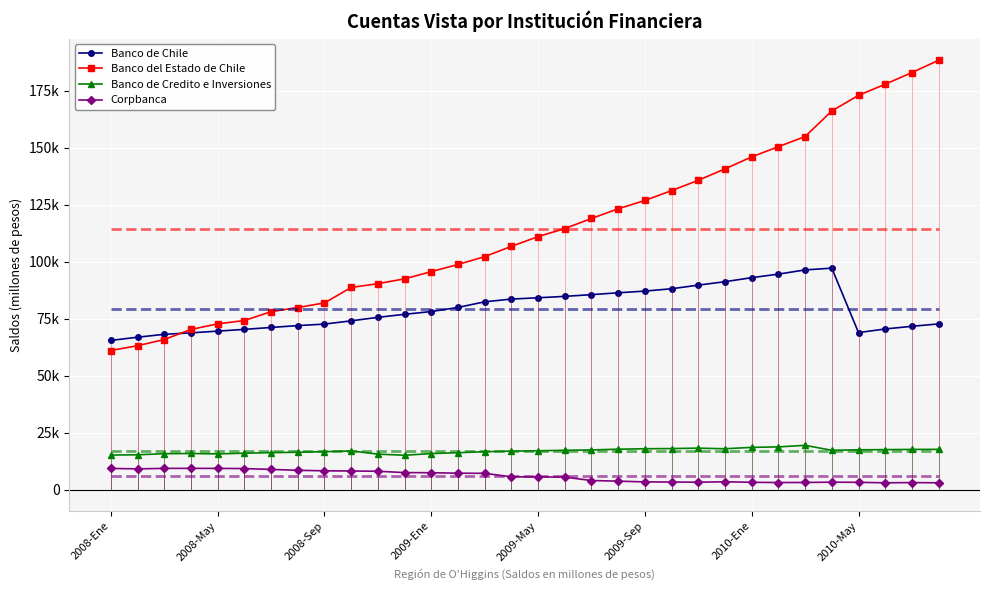

True or false: Banco del Estado de Chile and Banco de Credito e Inversiones intersect in this chart.

False